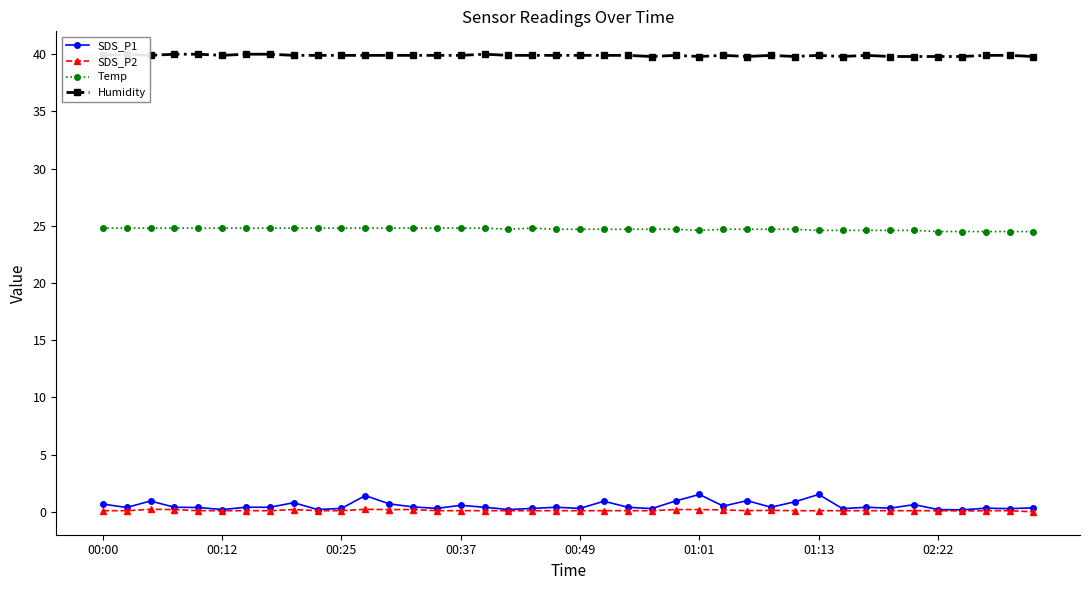

Reading left to right, extract all data points from this chart.

SDS_P1: 0.7	0.4	0.9	0.4	0.4	0.2	0.4	0.4	0.8	0.2	0.3	1.4	0.7	0.4	0.3	0.6	0.4	0.2	0.3	0.4	0.3	0.9	0.4	0.3	0.9	1.5	0.5	1.0	0.4	0.9	1.5	0.3	0.4	0.3	0.6	0.2	0.2	0.3	0.3	0.3
SDS_P2: 0.1	0.1	0.2	0.2	0.1	0.1	0.1	0.1	0.2	0.1	0.1	0.2	0.2	0.2	0.1	0.1	0.1	0.1	0.1	0.1	0.1	0.1	0.1	0.1	0.2	0.2	0.2	0.1	0.1	0.1	0.1	0.1	0.1	0.1	0.1	0.1	0.1	0.1	0.1	0.0
Temp: 24.8	24.8	24.8	24.8	24.8	24.8	24.8	24.8	24.8	24.8	24.8	24.8	24.8	24.8	24.8	24.8	24.8	24.7	24.8	24.7	24.7	24.7	24.7	24.7	24.7	24.6	24.7	24.7	24.7	24.7	24.6	24.6	24.6	24.6	24.6	24.5	24.5	24.5	24.5	24.5
Humidity: 39.9	40.0	39.9	40.0	40.0	39.9	40.0	40.0	39.9	39.9	39.9	39.9	39.9	39.9	39.9	39.9	40.0	39.9	39.9	39.9	39.9	39.9	39.9	39.8	39.9	39.8	39.9	39.8	39.9	39.8	39.9	39.8	39.9	39.8	39.8	39.8	39.8	39.9	39.9	39.8